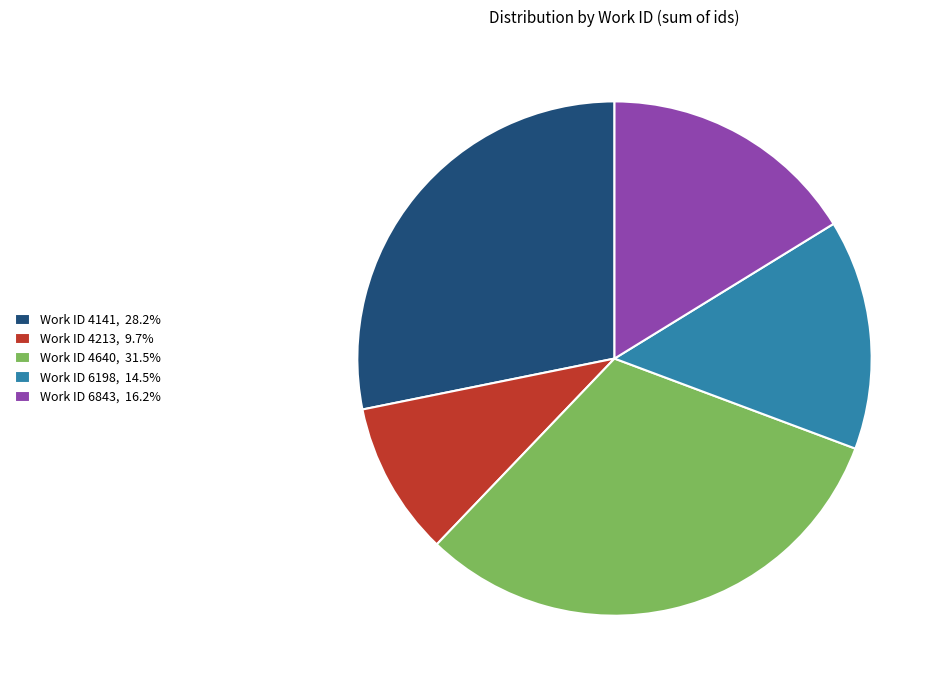

How many segments does this pie chart have?

5